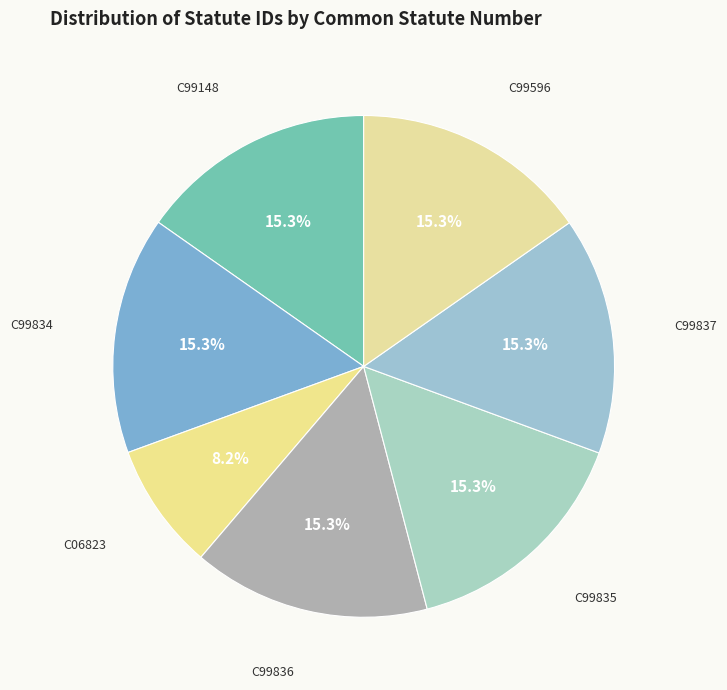

Which slice is the smallest?

C06823